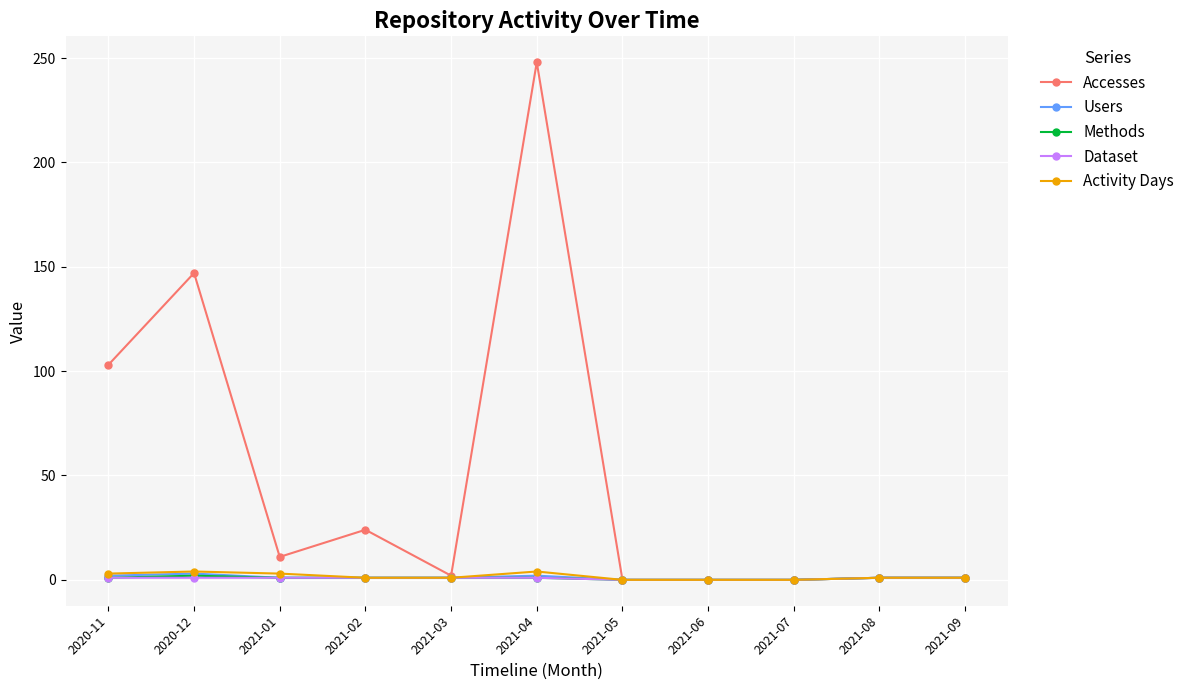

What position from the right is 2021-01?

9